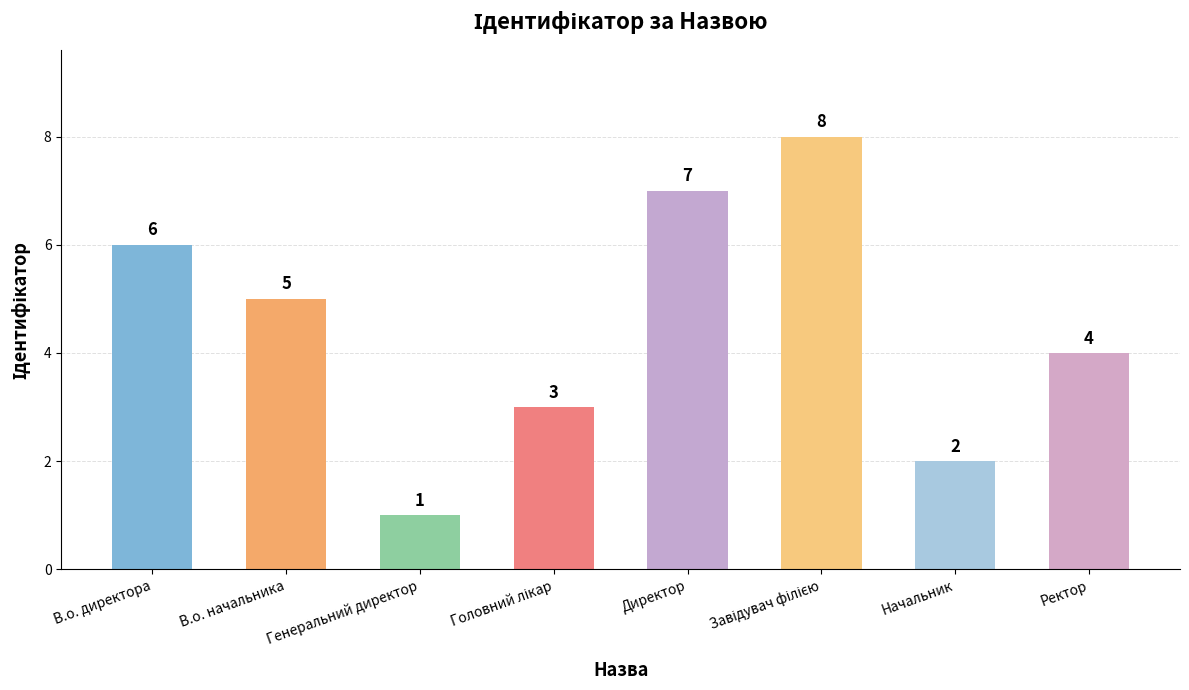

Is it true that the value at В.о. начальника is 5?

True